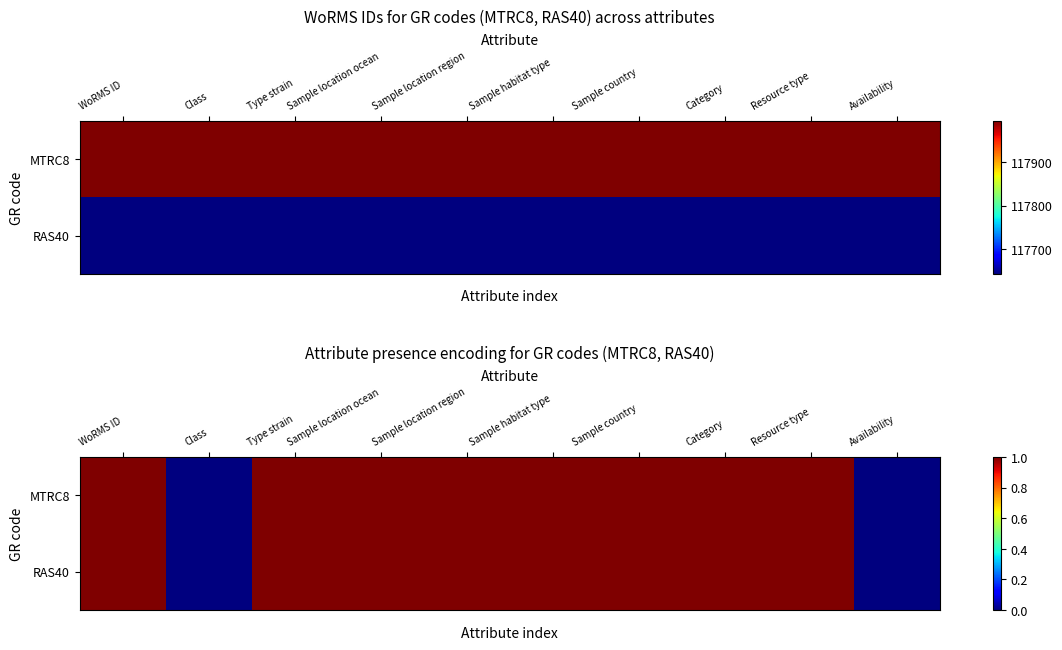

How many data points in RAS40 are less than 1?

2